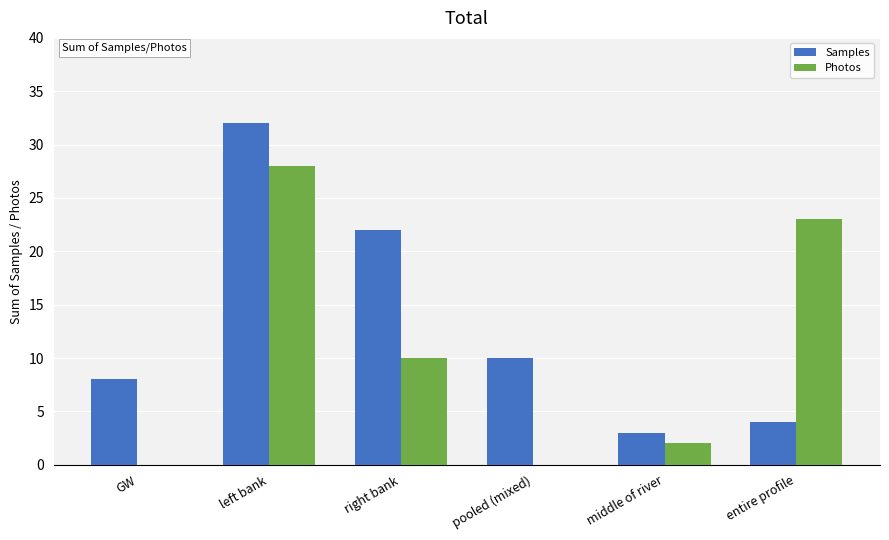

At which category is the sum across all series the highest?

left bank